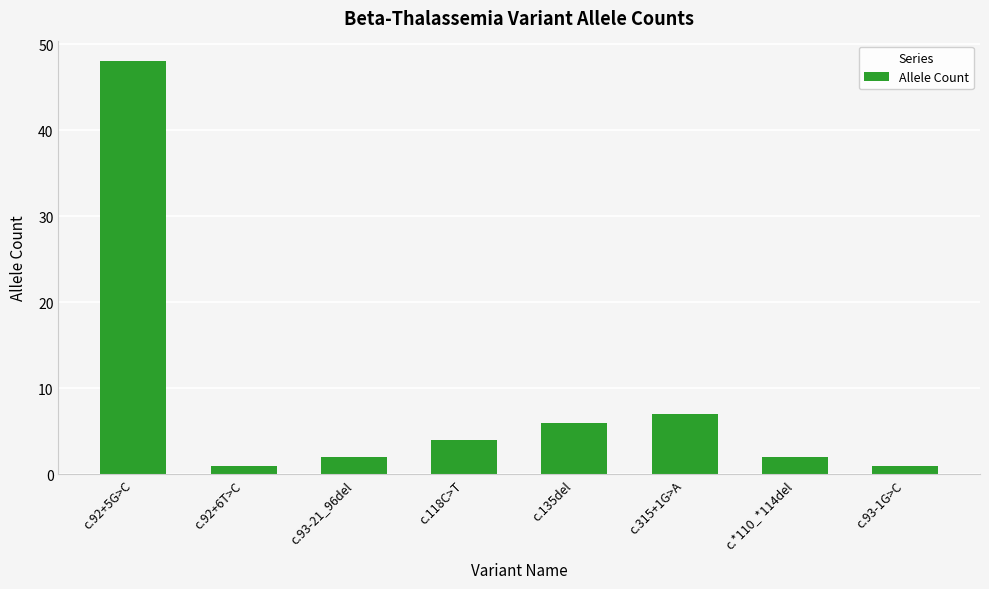

Which label corresponds to the largest value in the chart?

c.92+5G>C